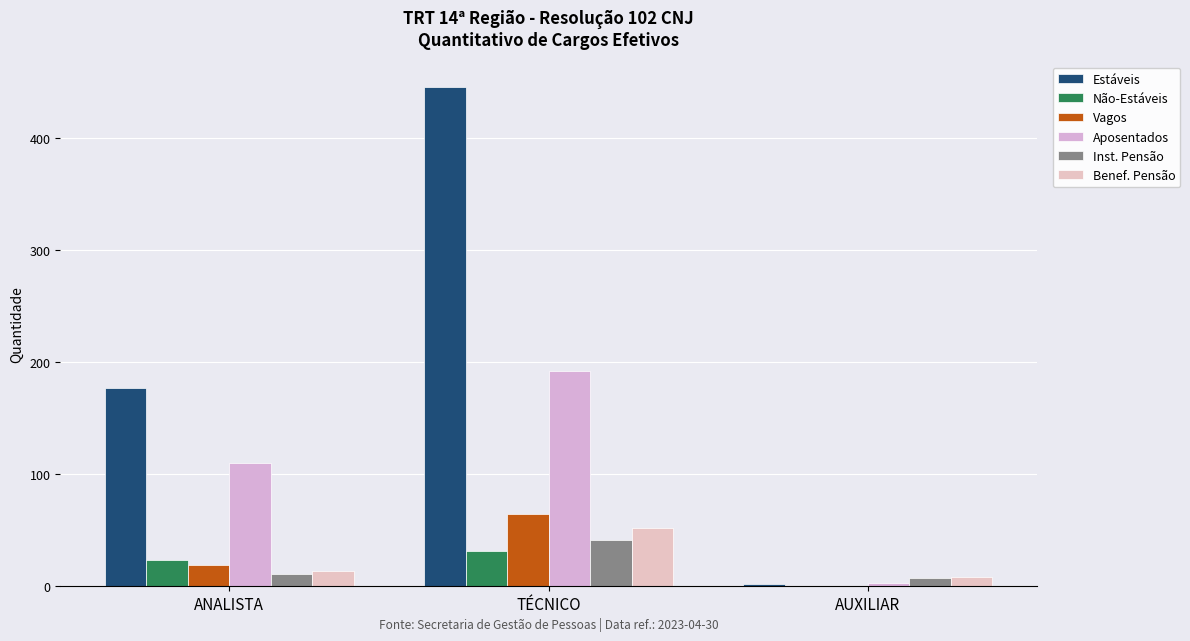

True or false: Inst. Pensão has a value of 11 at ANALISTA.

True